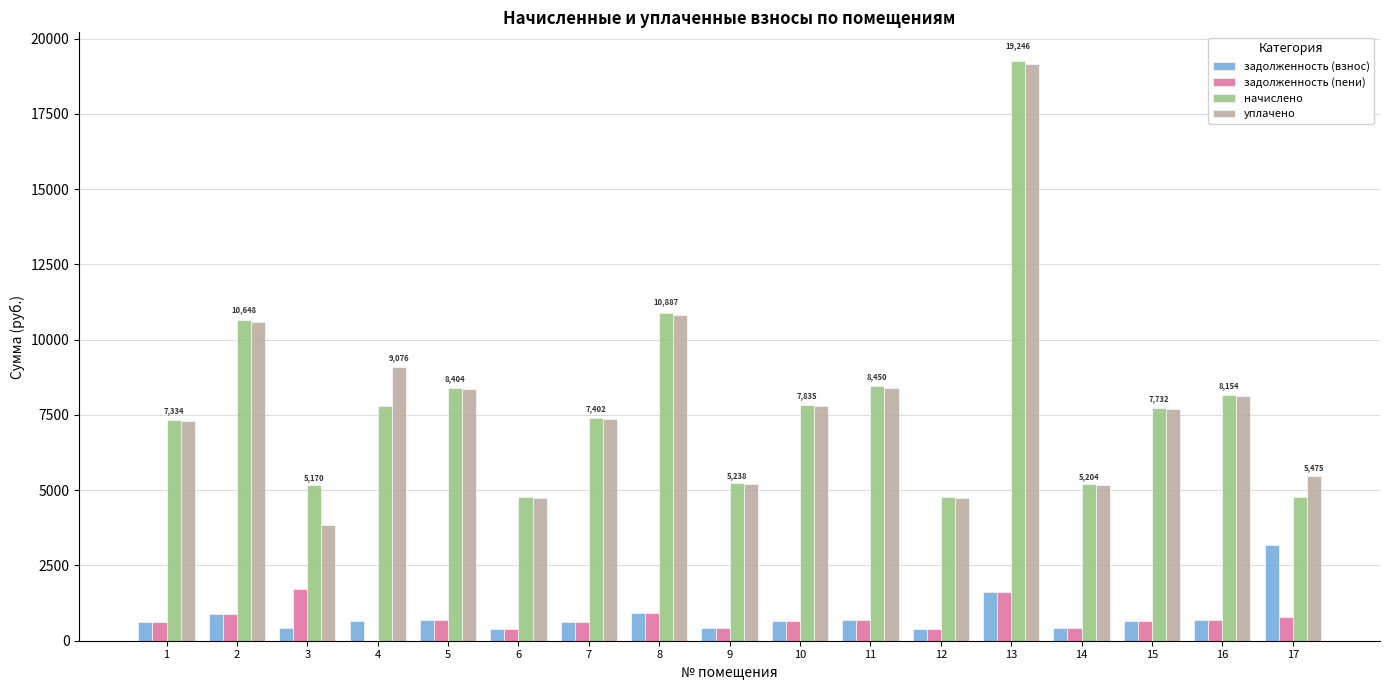

Does the chart contain stacked bars?

No